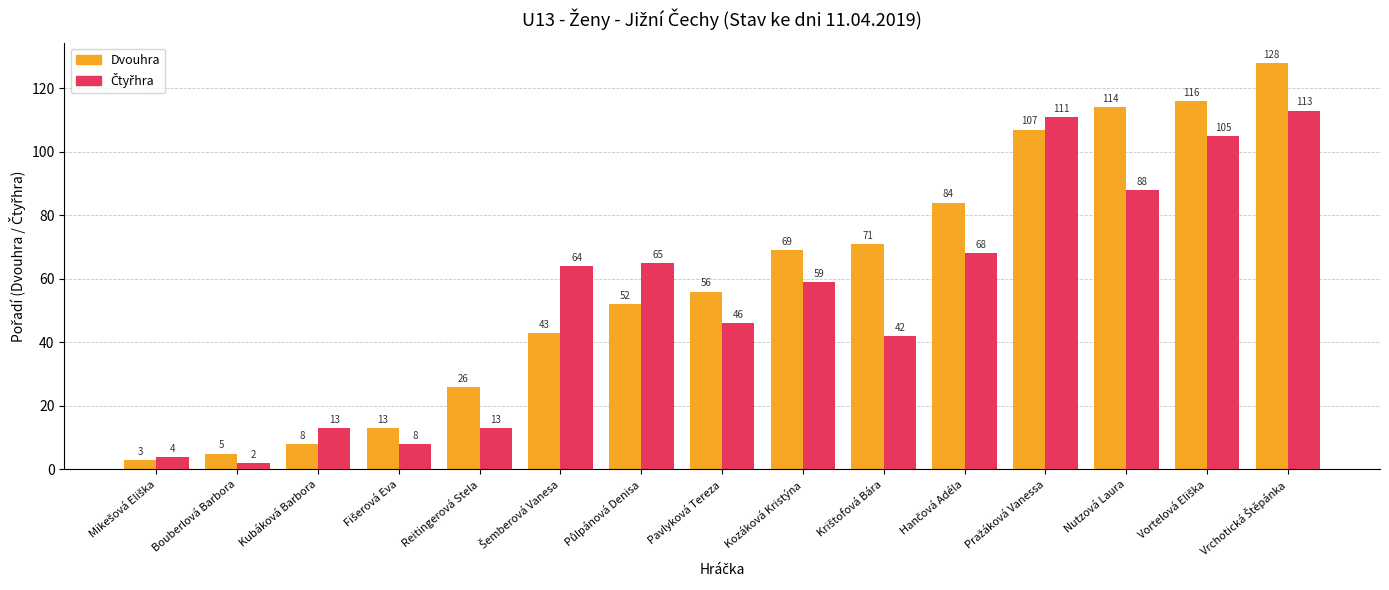

What is the sum of all Dvouhra values?

895